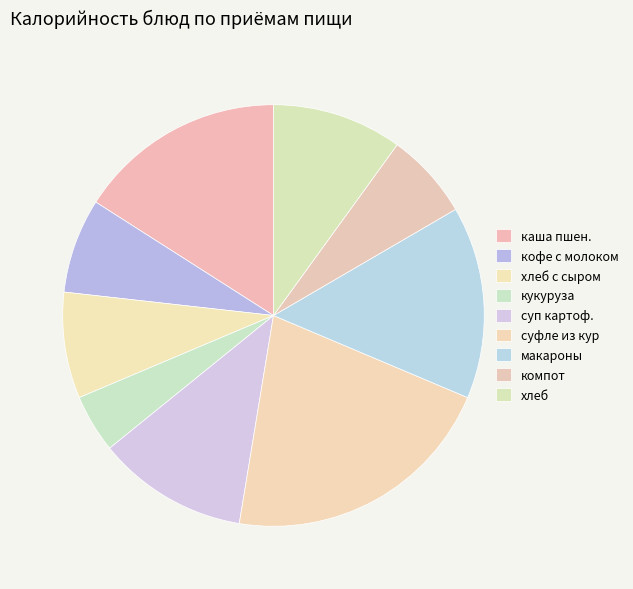

How many segments does this pie chart have?

9